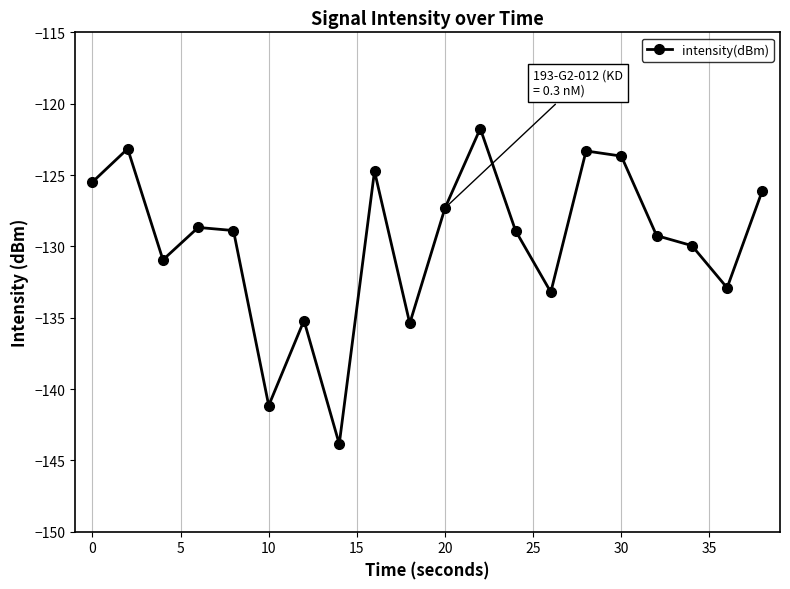

What is the minimum value shown in the chart?

-143.9